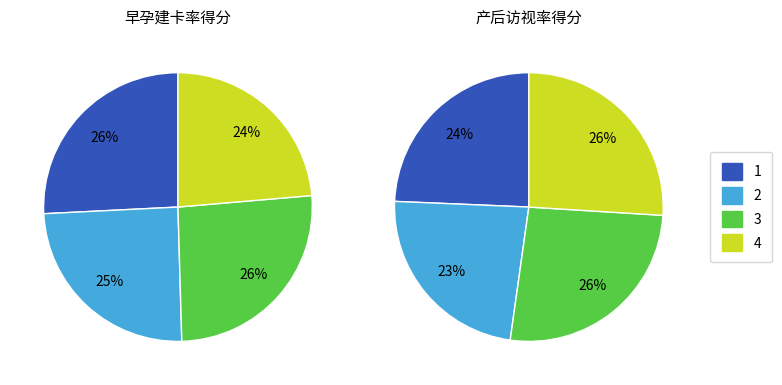

Rank the series by their maximum value, from lowest to highest.

早孕建卡率得分, 产后访视率得分